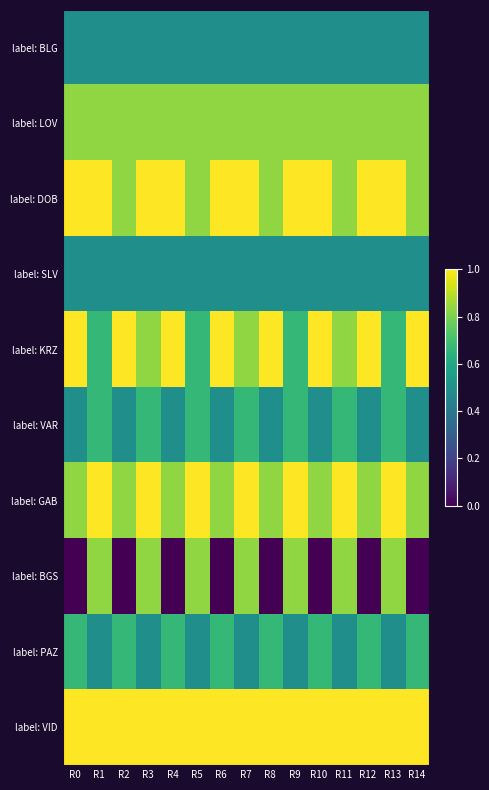

Between R4 and R5, which is larger?

R4